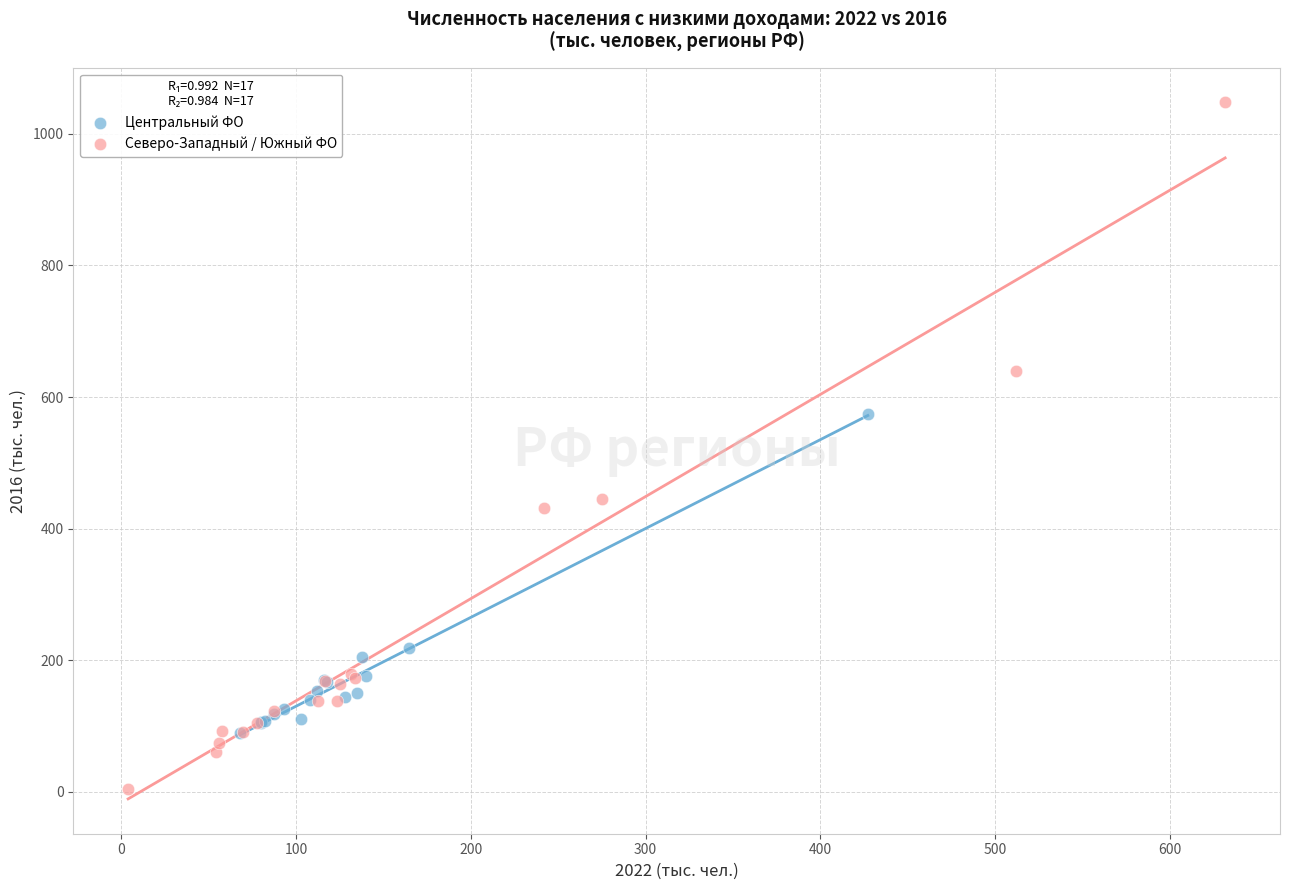

Which series contains the lowest Y value?

Северо-Западный / Южный ФО